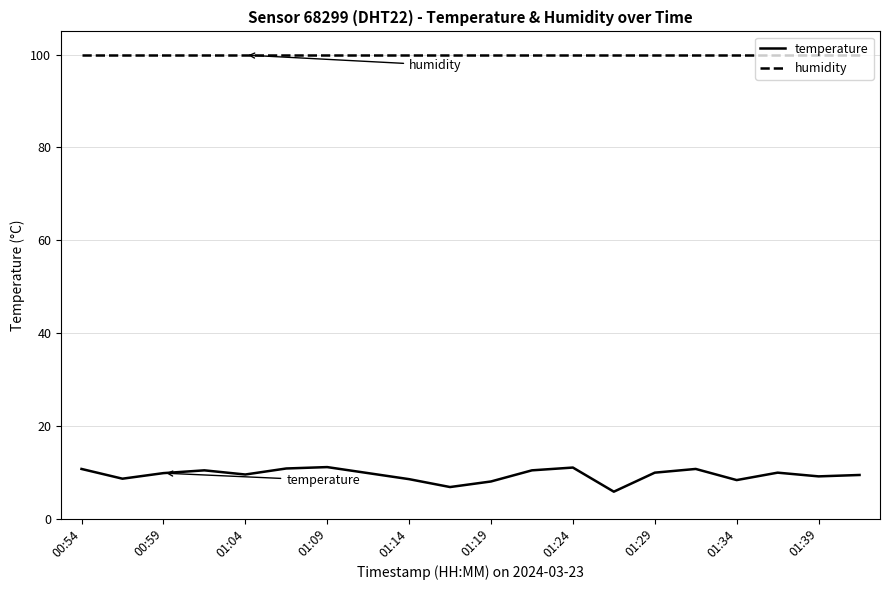

Which series has the largest range (max minus min)?

temperature